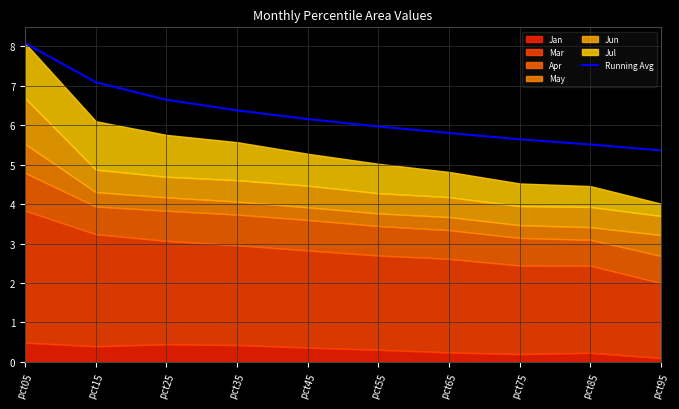

How many lines are shown in the chart?

1